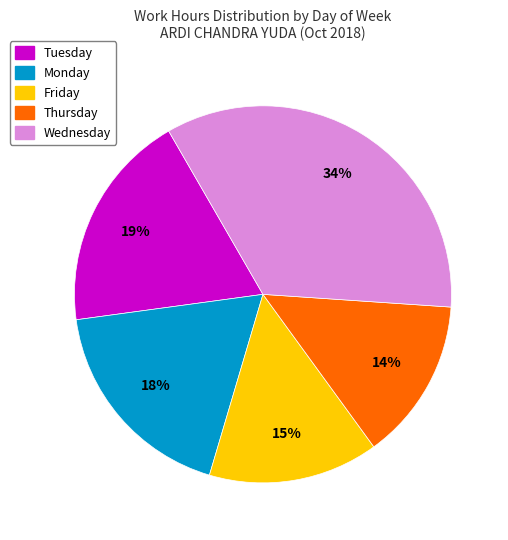

Does any single category account for the majority?

No